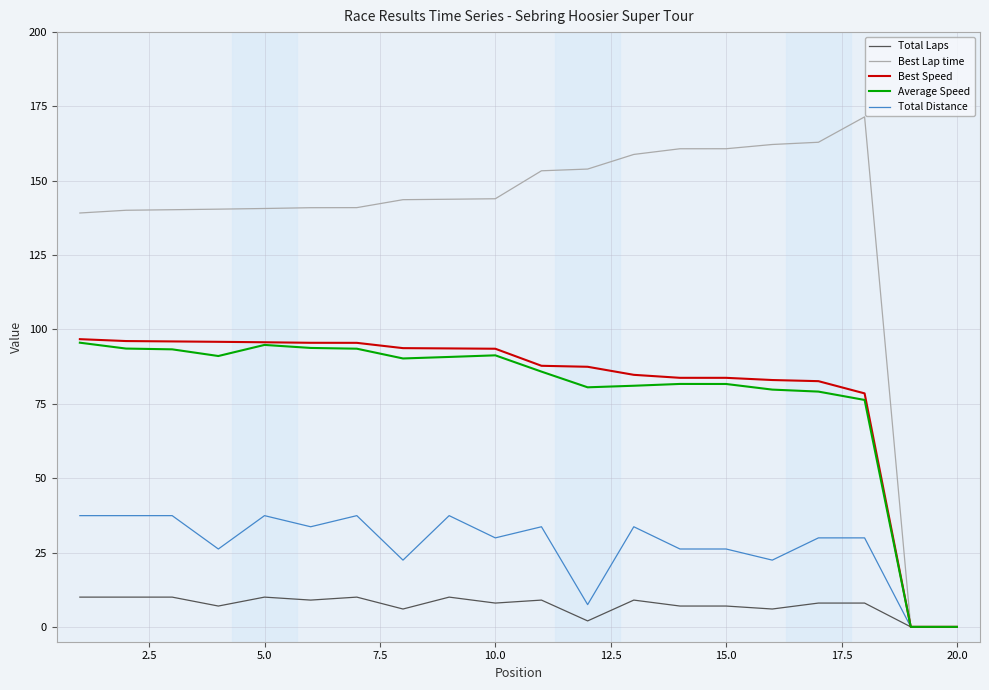

What is the maximum value for Total Laps?

10.0